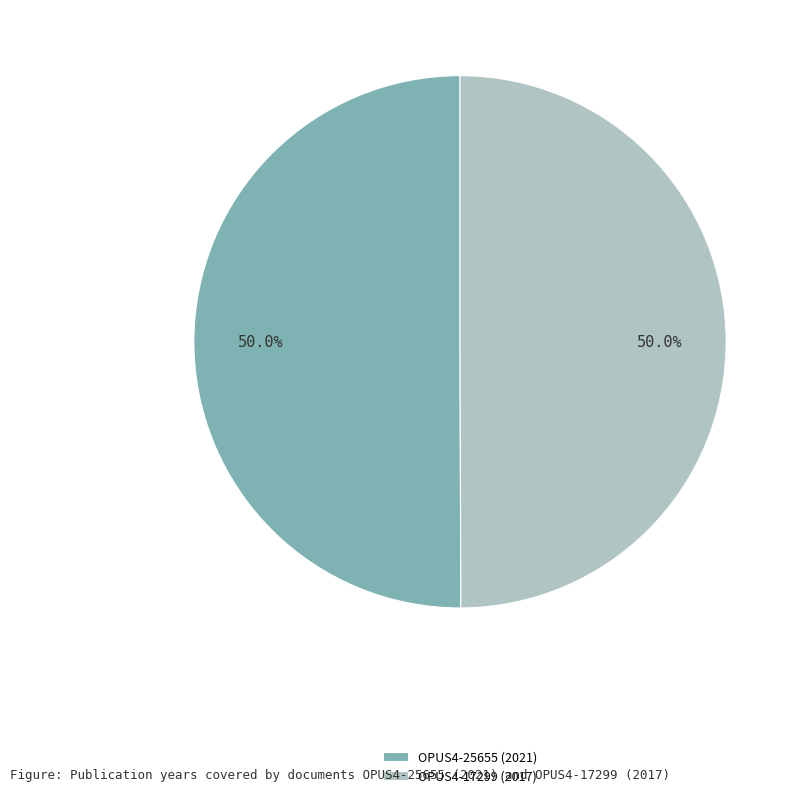

What is the ratio of the value at OPUS4-25655 (2021) to the value at OPUS4-17299 (2017)?

1.0